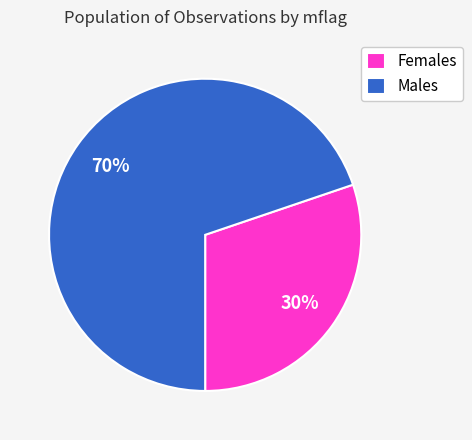

Rank the categories by value from lowest to highest.

Females, Males